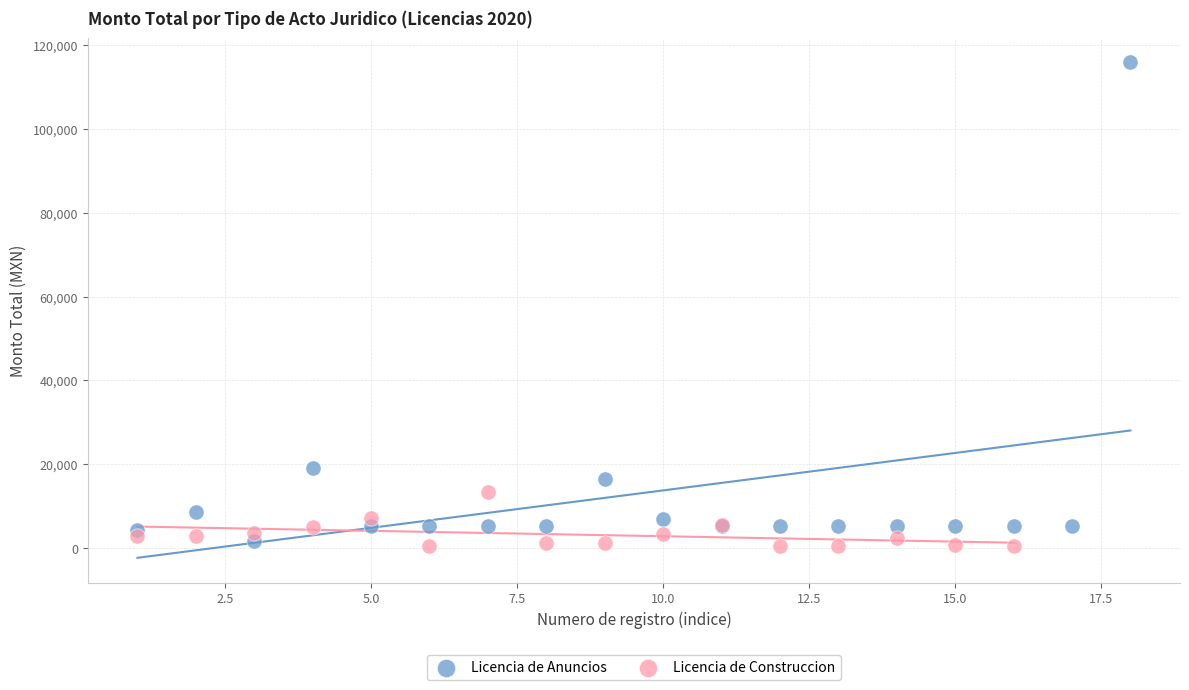

Which series has the widest spread of Y values?

Licencia de Anuncios